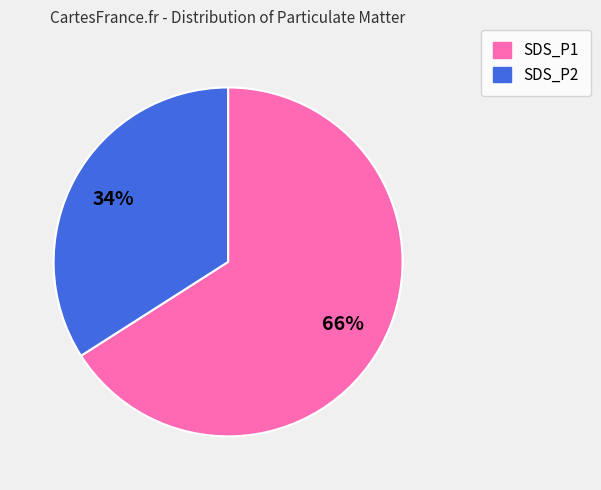

Combined, do SDS_P1 and SDS_P2 account for over 50%?

Yes